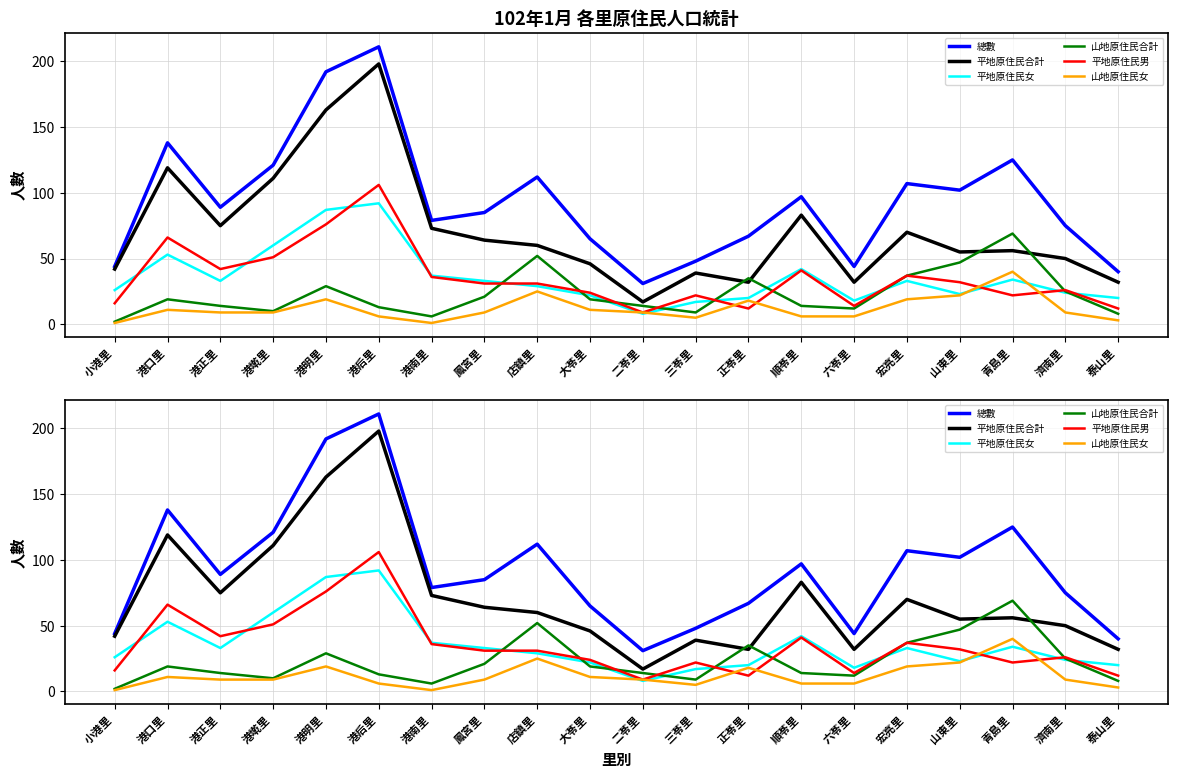

How many lines are shown in the chart?

6